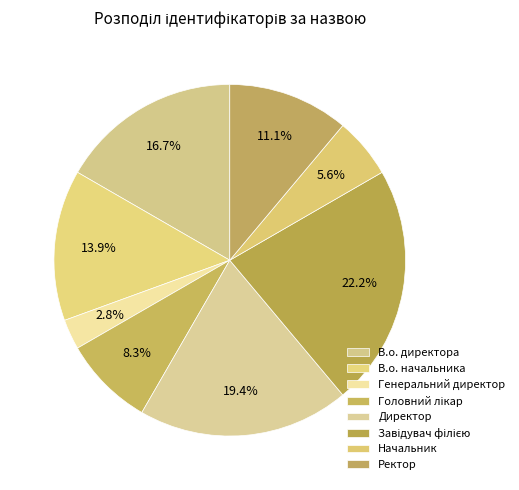

What is the total percentage of Генеральний директор and Головний лікар?

11.1%